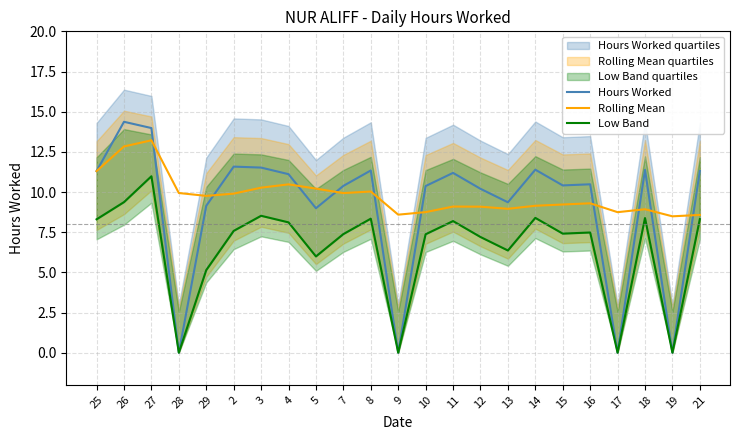

What is the total value across all series at 17?

8.7